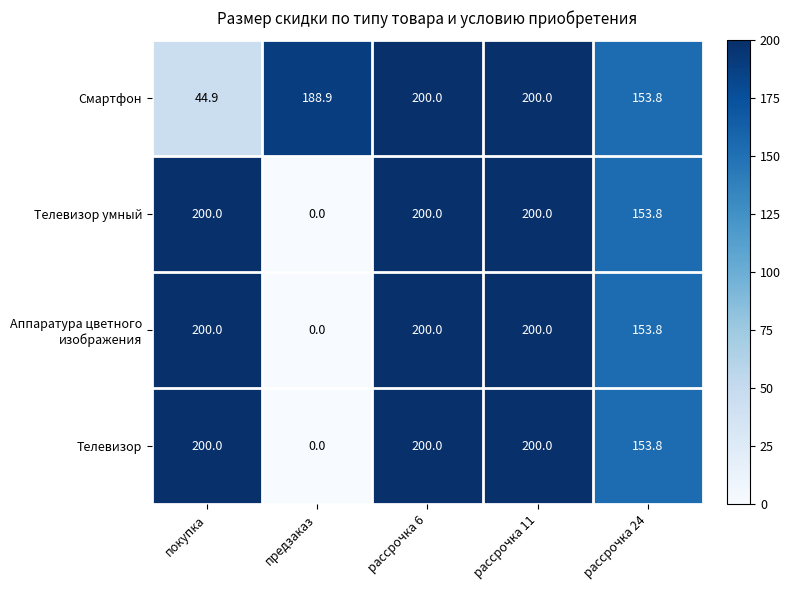

What is the difference between the Телевизор values at покупка and рассрочка 24?

46.2